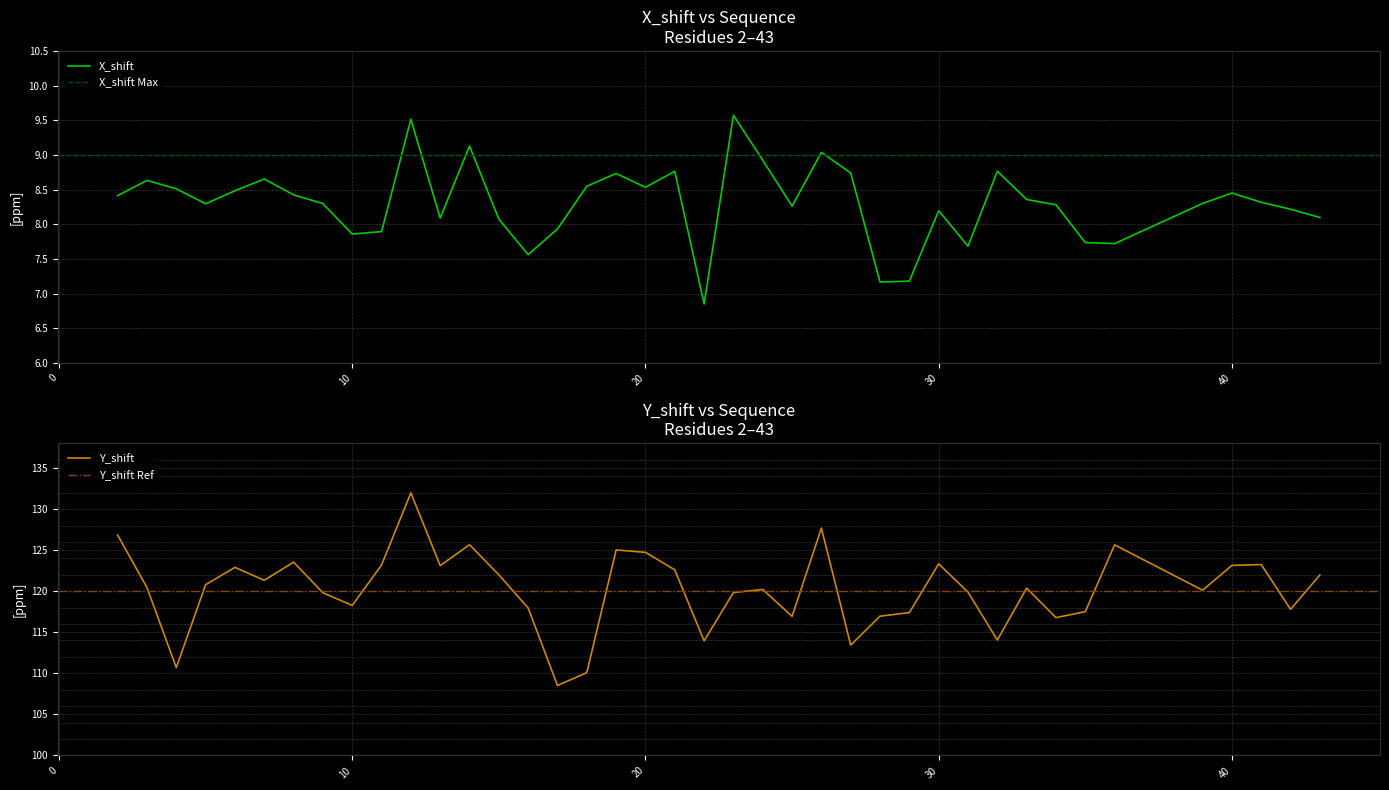

Which category has the highest value across all series?

12